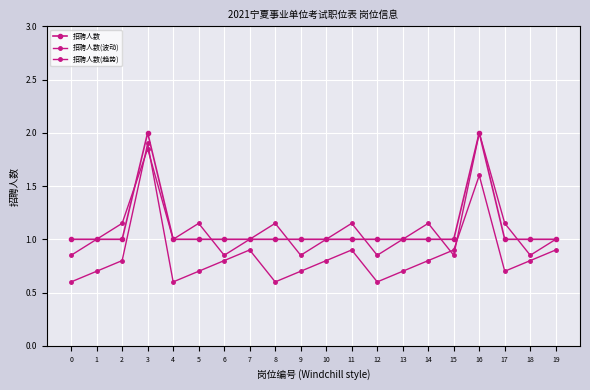

How many categories are shown in the chart?

20